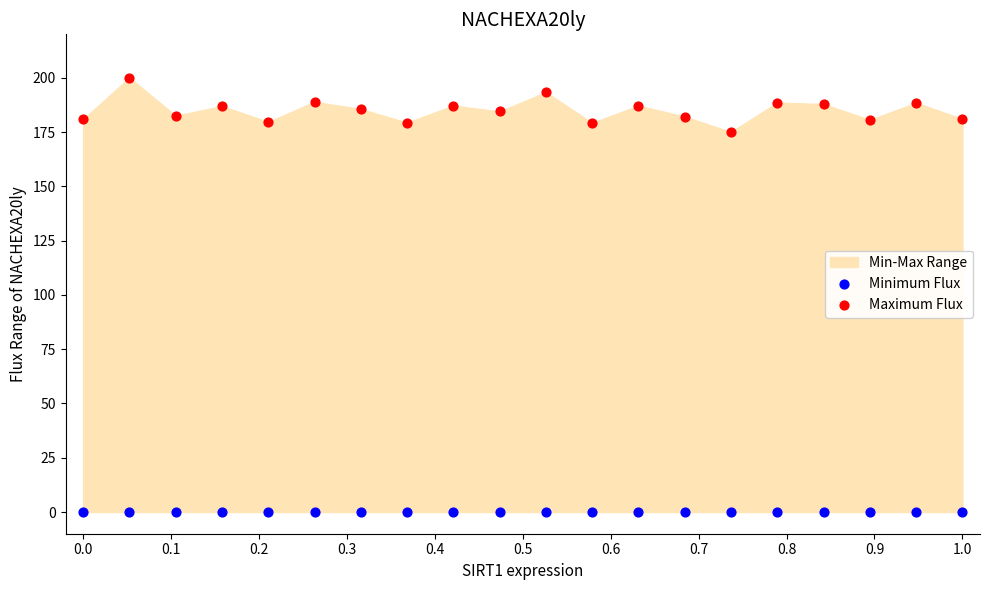

Which series reaches the minimum Y coordinate?

Minimum Flux